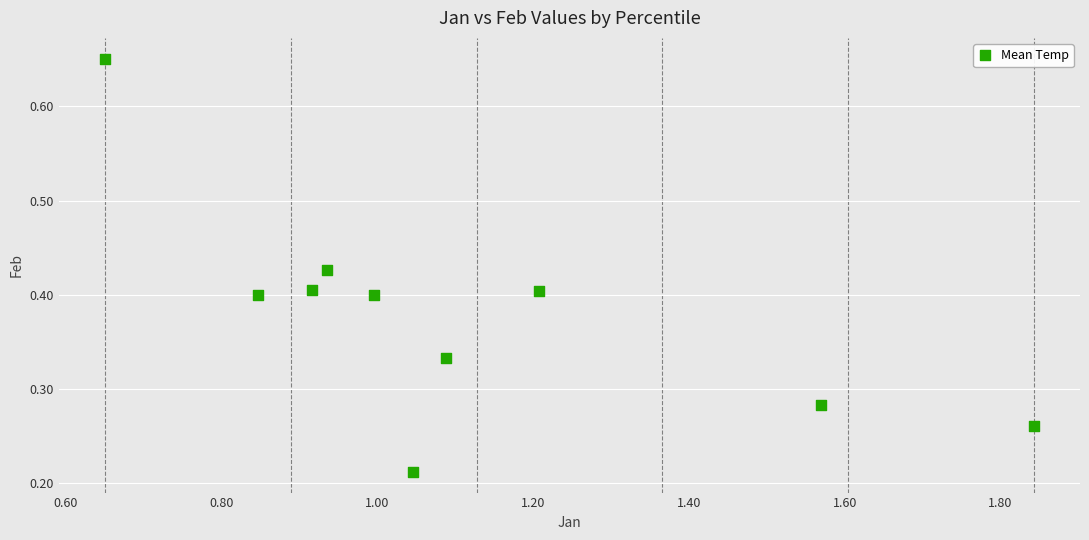

What is the average X value?

1.1